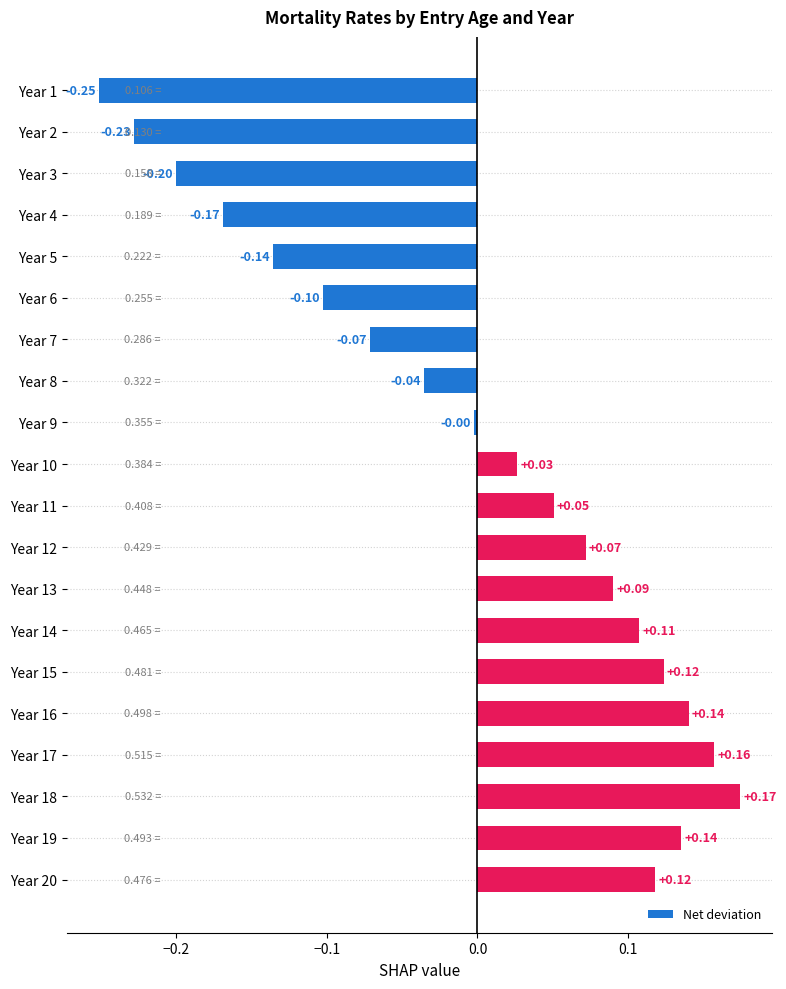

What is the difference between the maximum and minimum values?

0.4